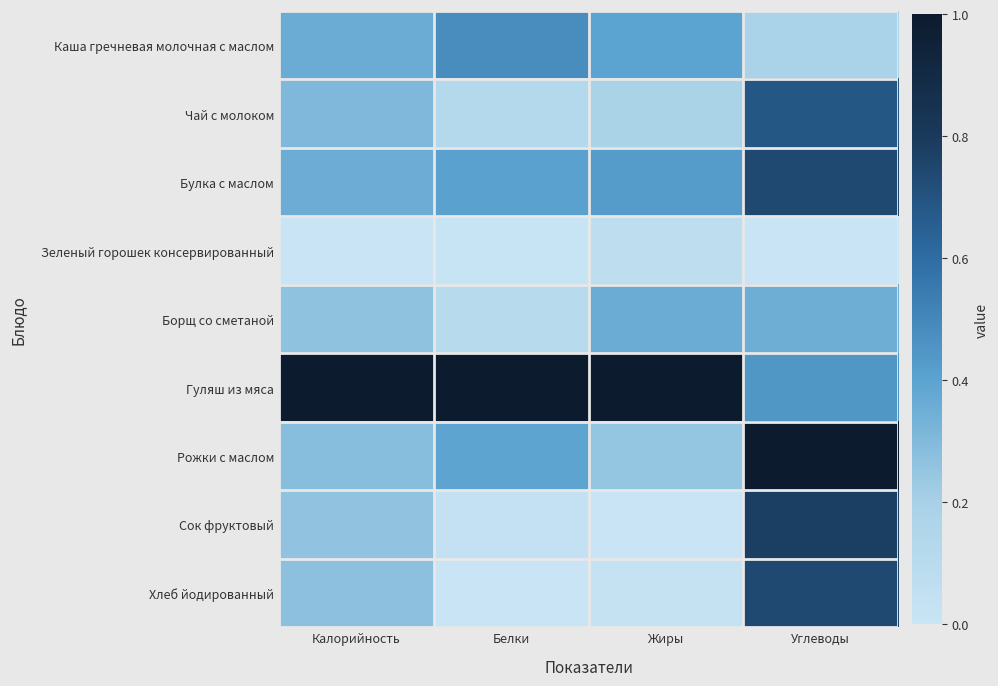

At how many categories does at least one series exceed 0?

4